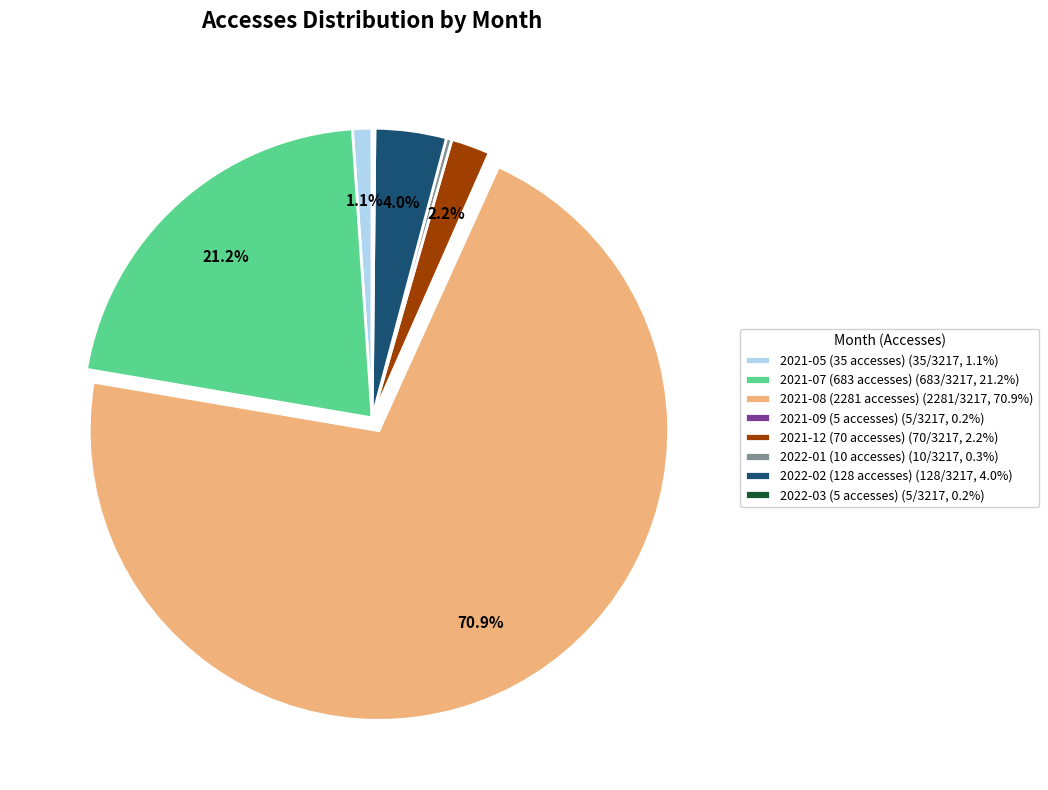

To the nearest percent, what is the difference between the 2022-02 (128 accesses) and 2021-07 (683 accesses) slice percentages?

17%